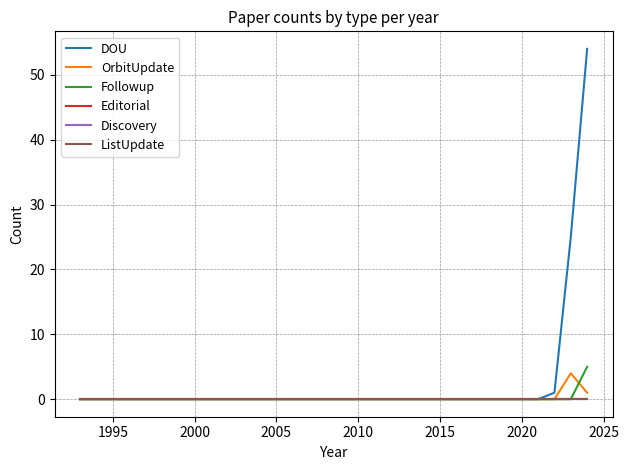

What is the difference between the maximum and minimum values in the Followup series?

5